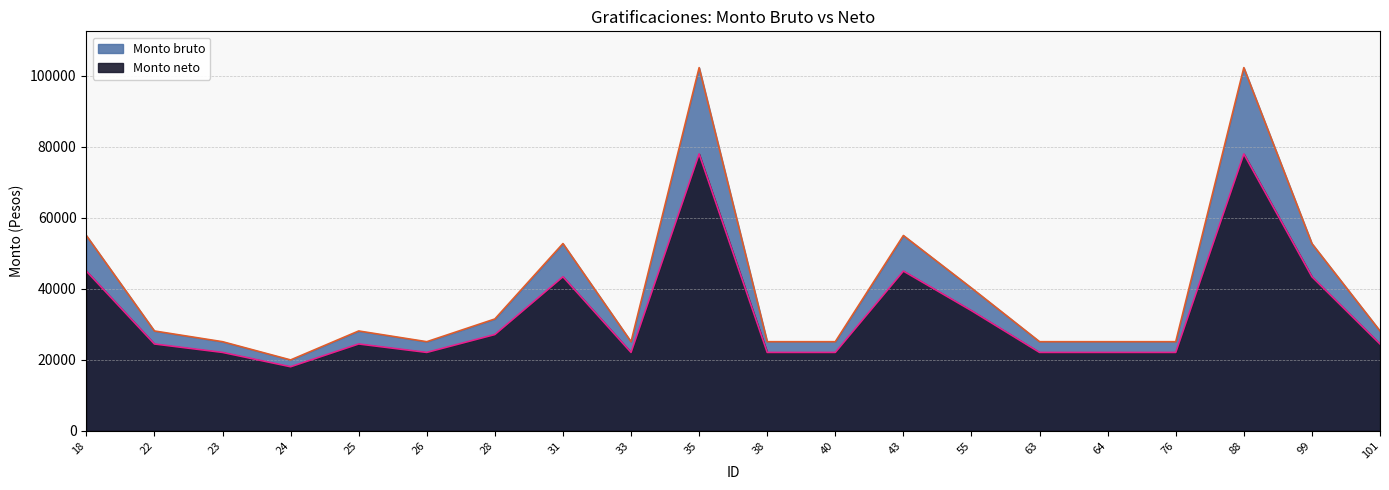

What is the average value of the Monto neto series?

33059.6